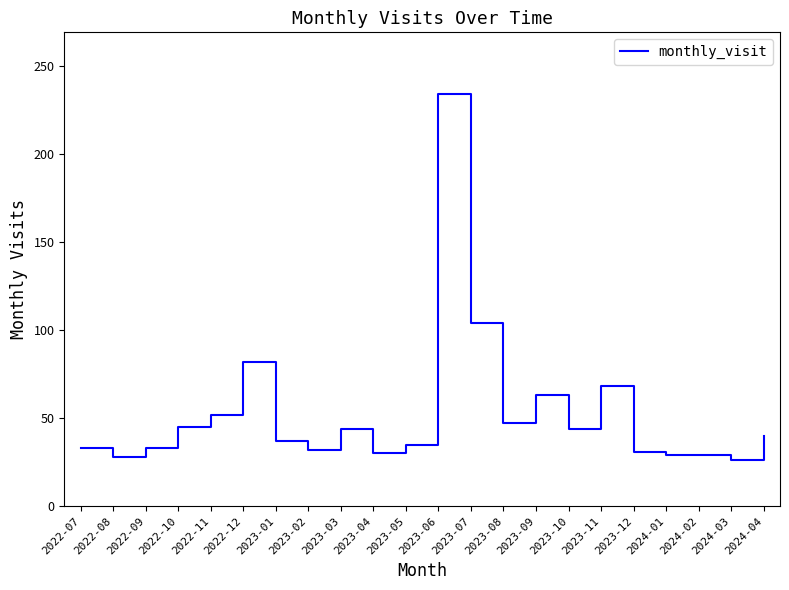

How many lines are shown in the chart?

1